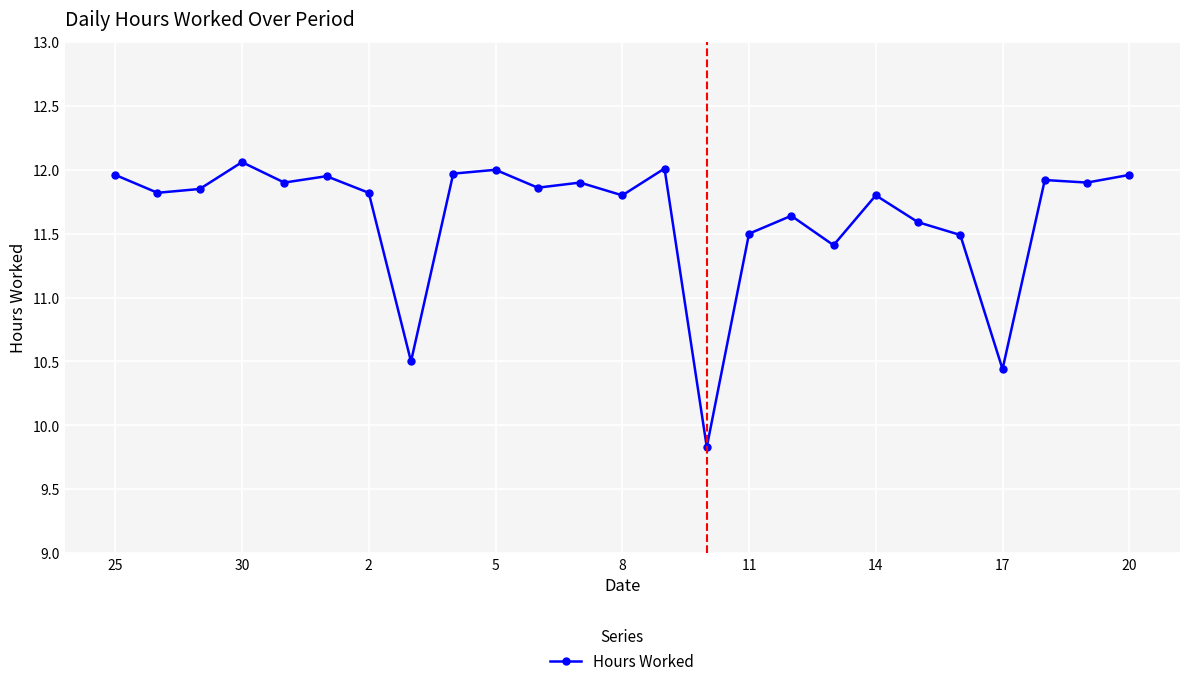

What is the difference between the second highest and minimum values?

2.2